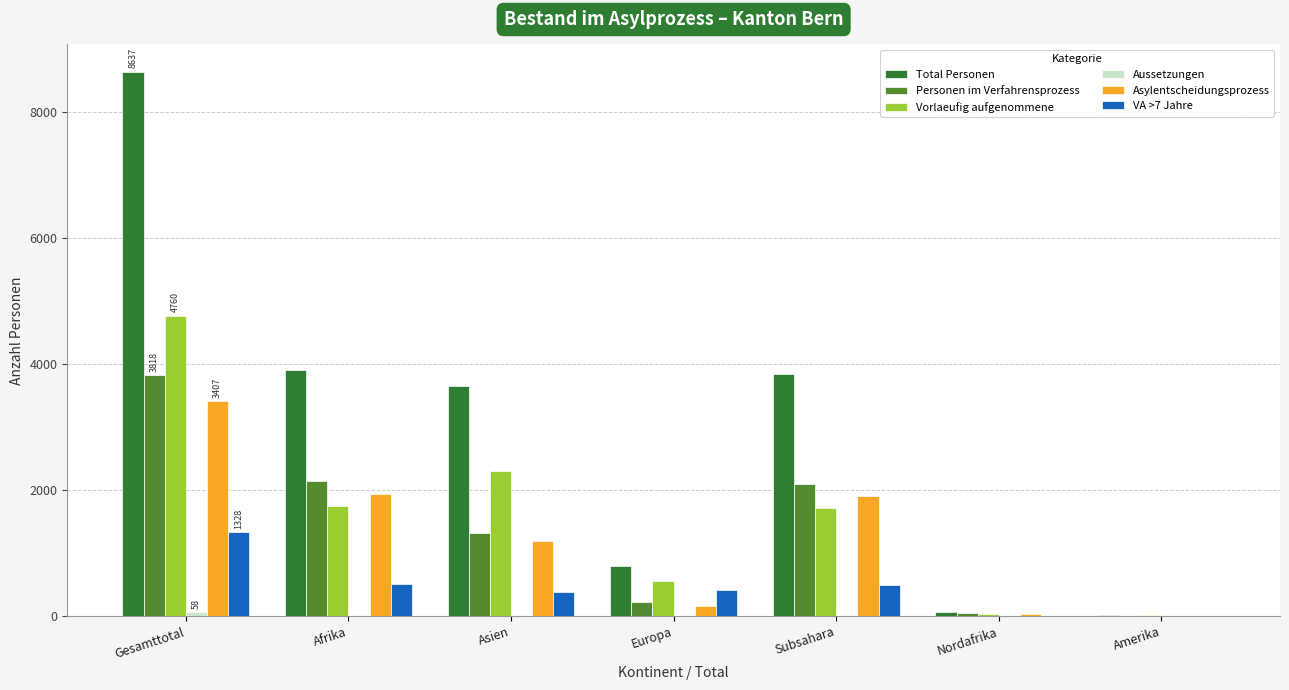

Is the value of Vorlaeufig aufgenommene at Amerika greater than the value of Personen im Verfahrensprozess at Afrika?

No